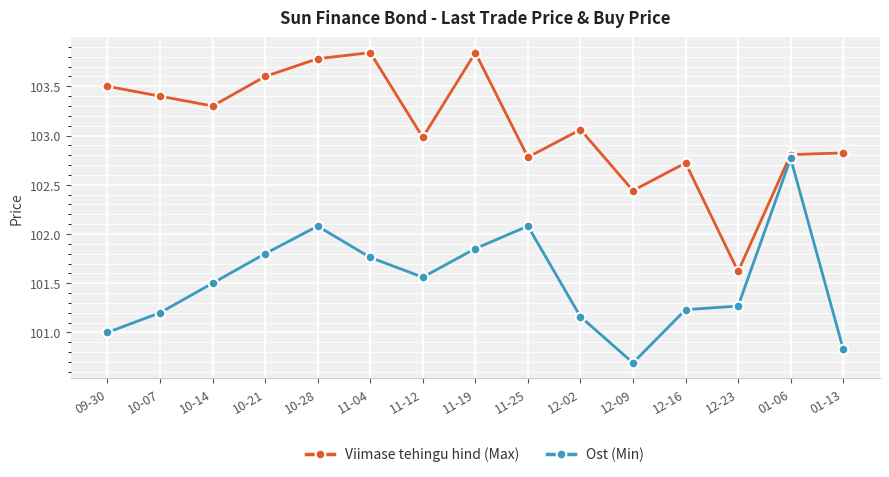

What is the approximate value of Ost (Min) at 12-23?

101.3